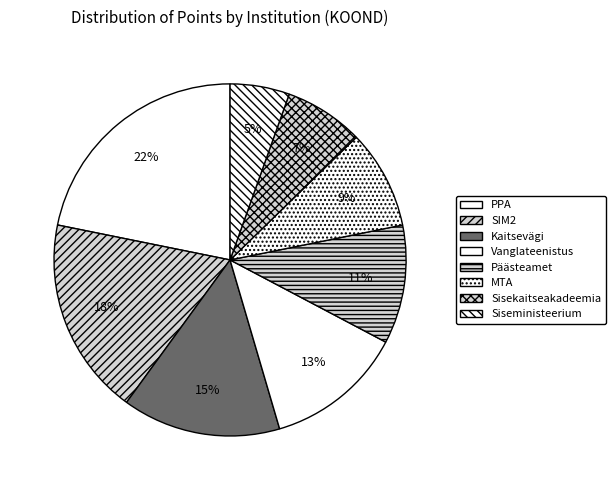

To the nearest percent, what is the combined percentage of Vanglateenistus and Päästeamet?

24%